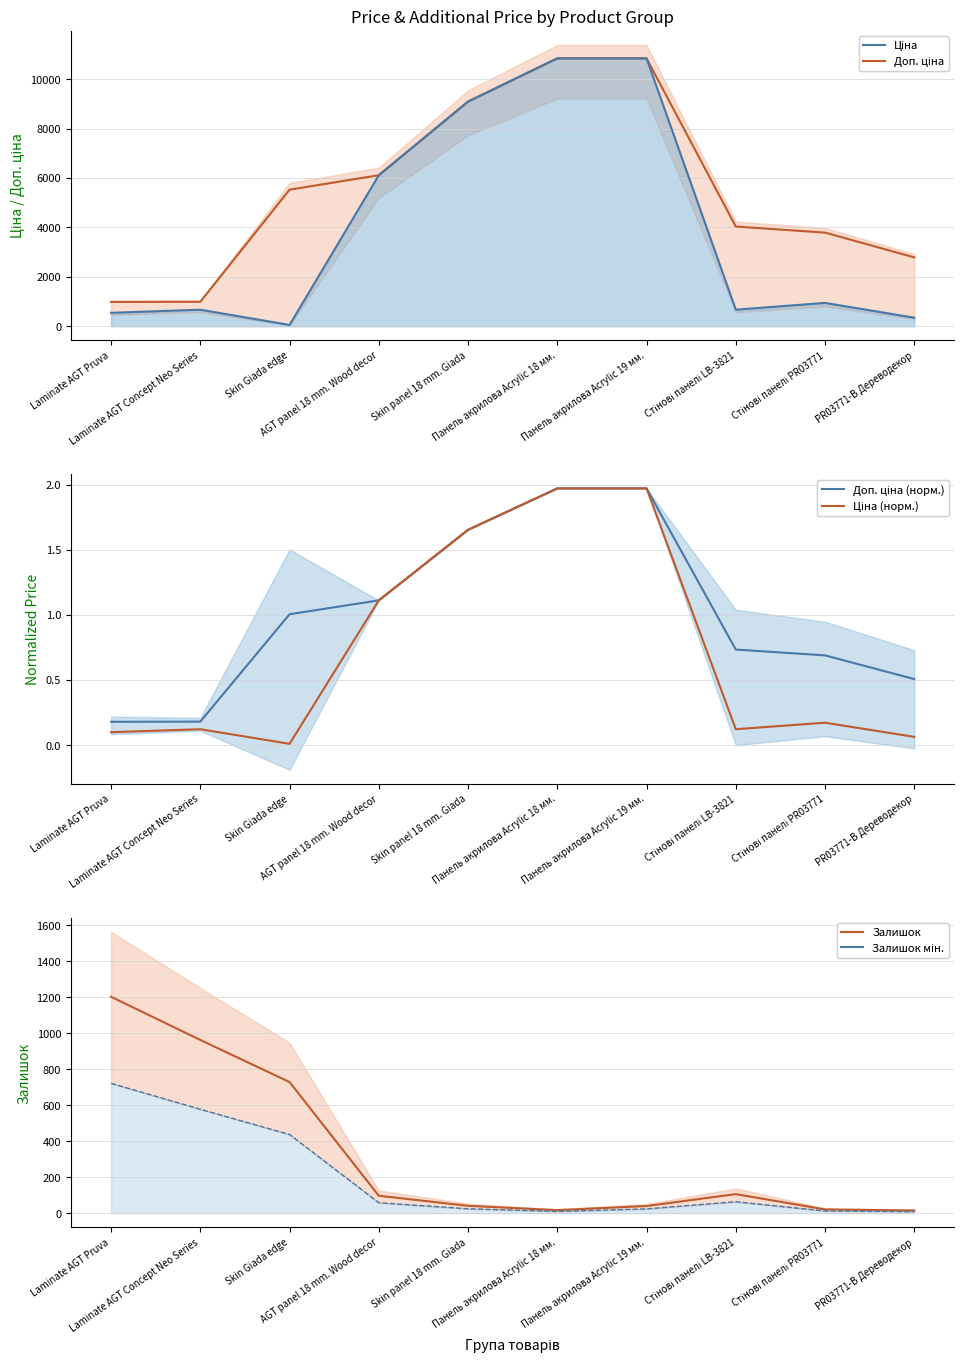

What is the difference between the highest and lowest values at Стінові панелі LB-3821?

4035.8